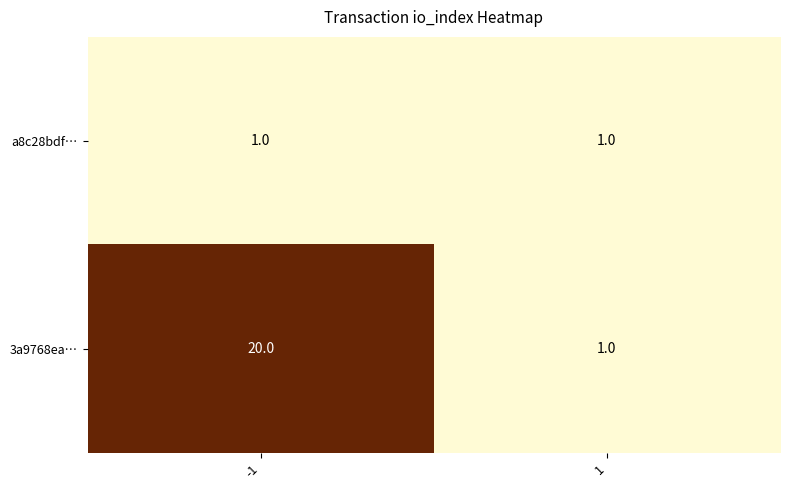

Reading left to right, what are all the values shown in this chart?

a8c28bdf…: 1	1
3a9768ea…: 20	1